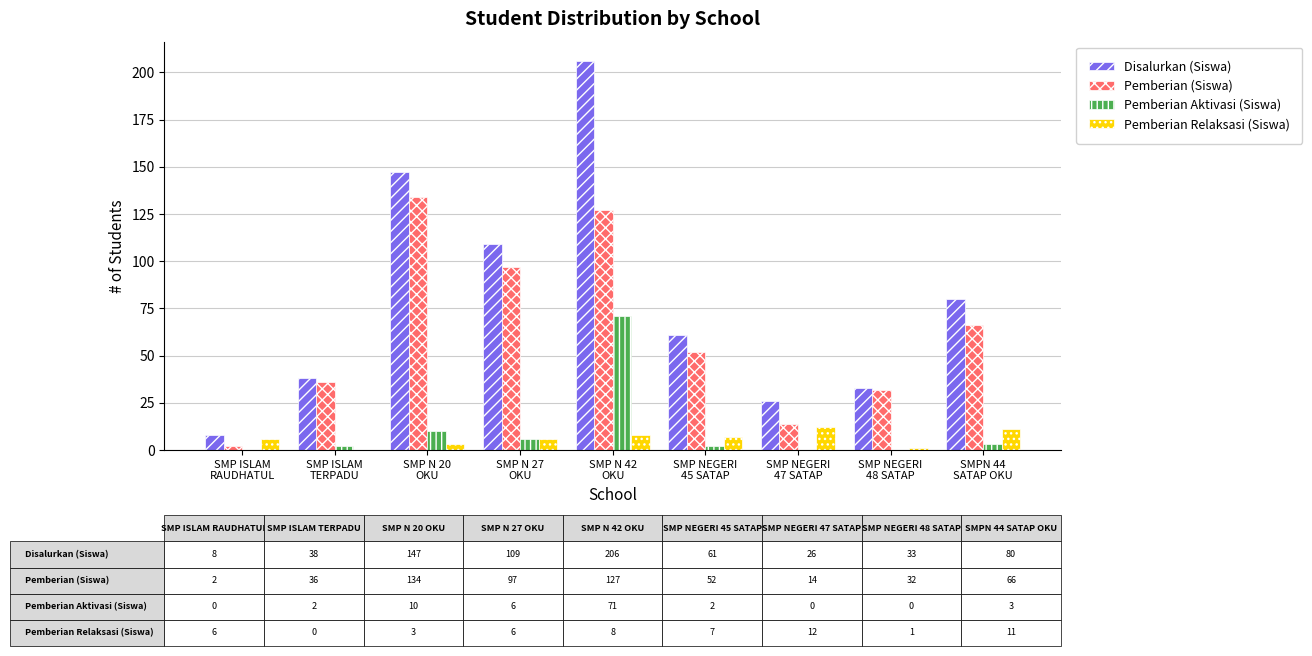

How many categories are shown in the chart?

9